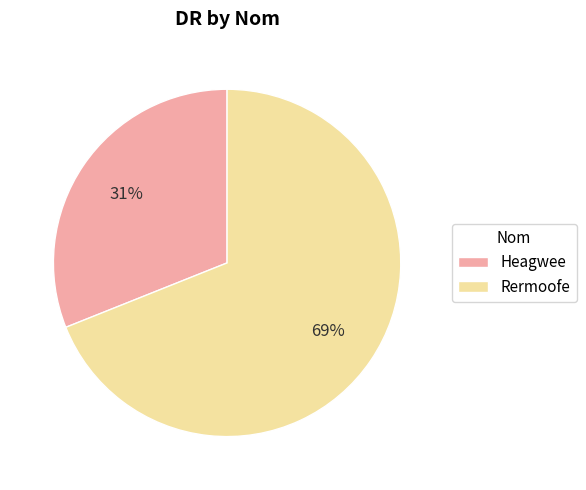

What percentage is the Rermoofe slice, to the nearest percent?

69%